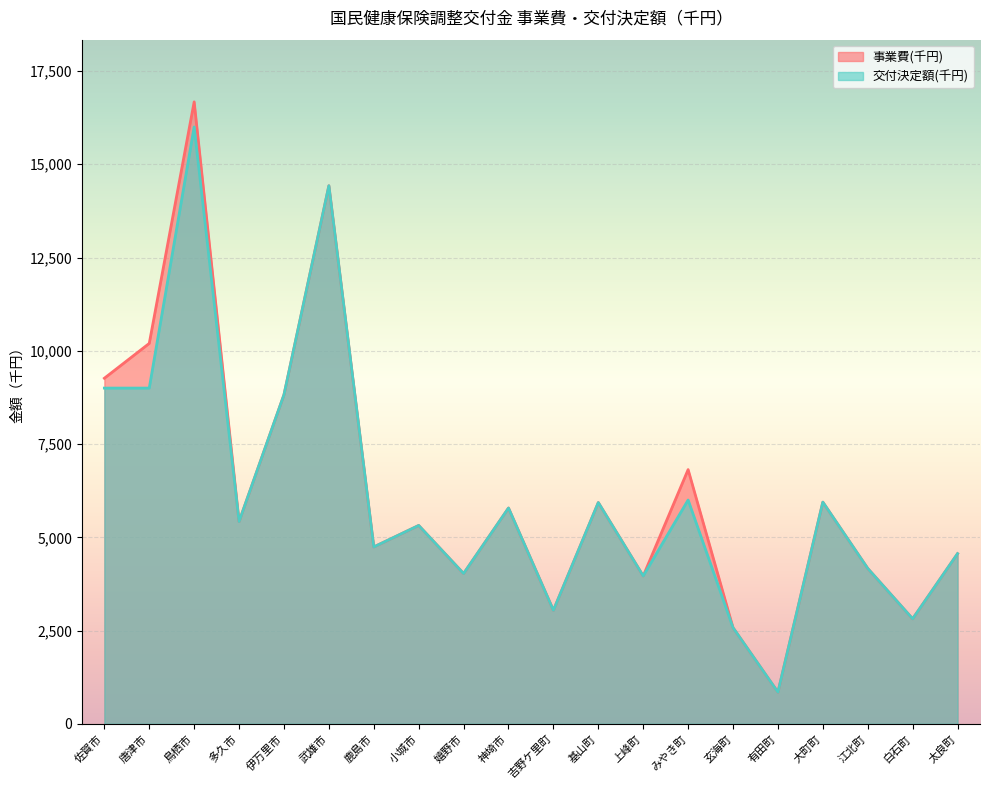

What is the difference between the maximum and minimum values in the 交付決定額(千円) series?

15151